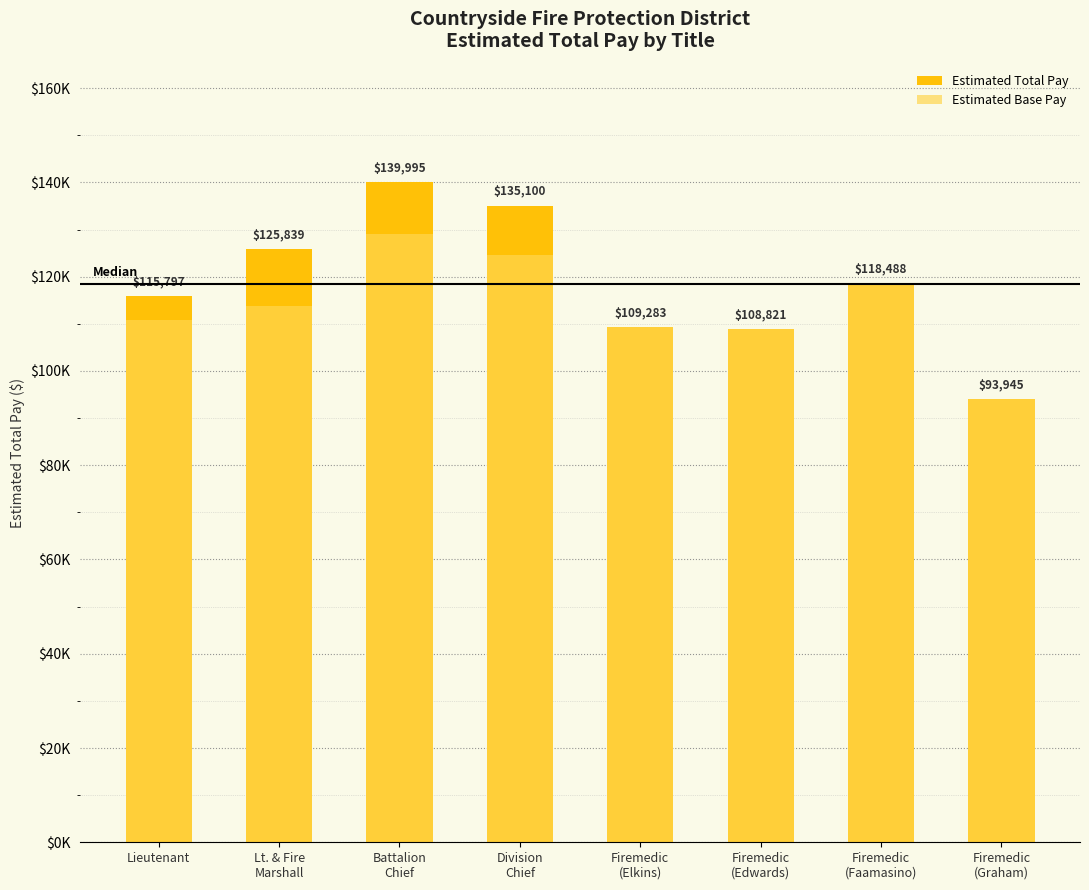

How many distinct data groups are displayed?

2